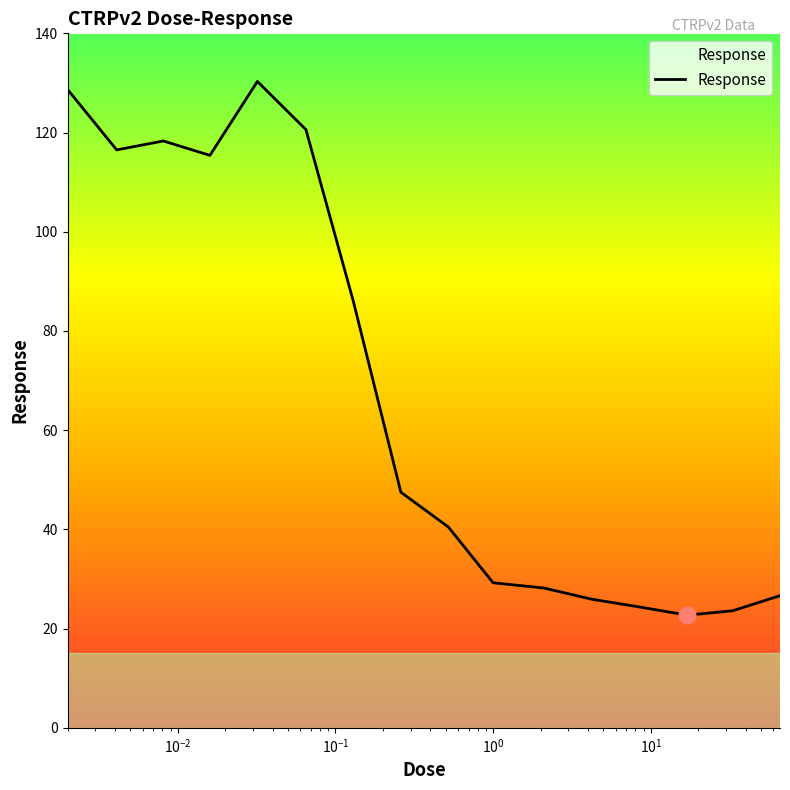

What is the minimum value shown in the chart?

22.7